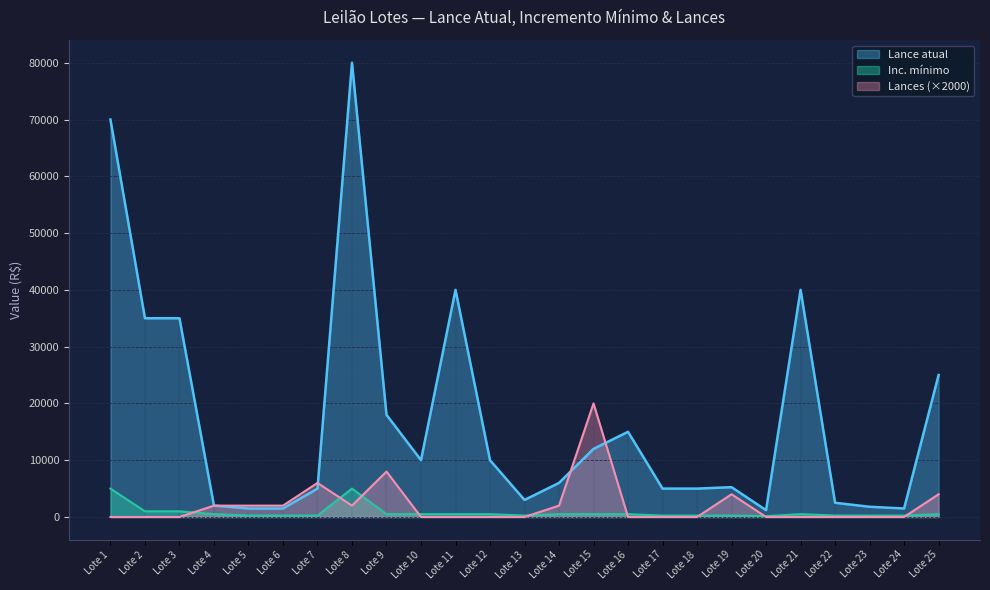

Between Lote 21 and Lote 23, which series saw the biggest shift?

Lance atual